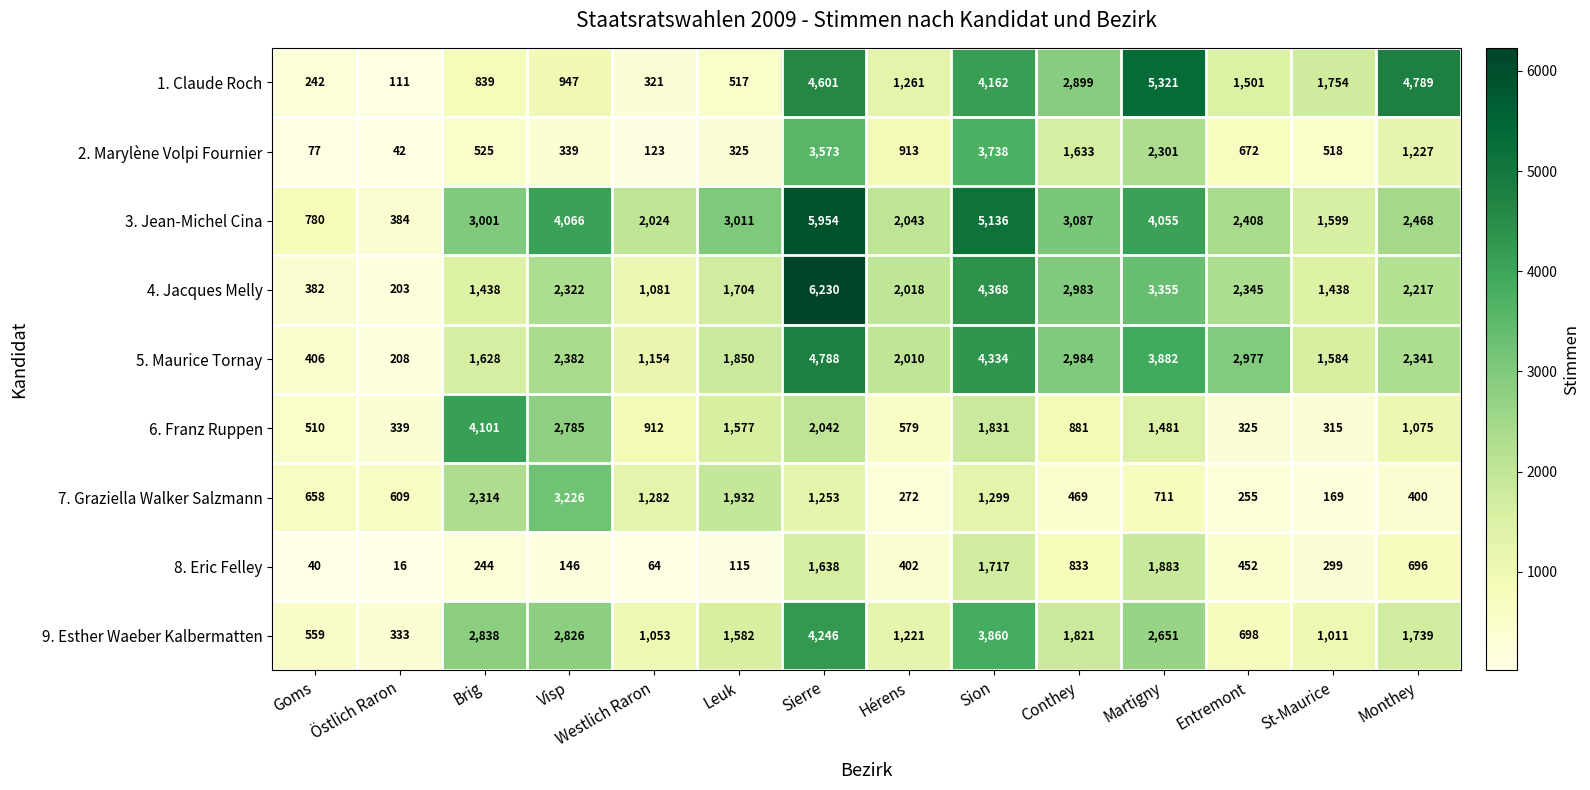

What is the approximate value of 4. Jacques Melly at St-Maurice?

1438